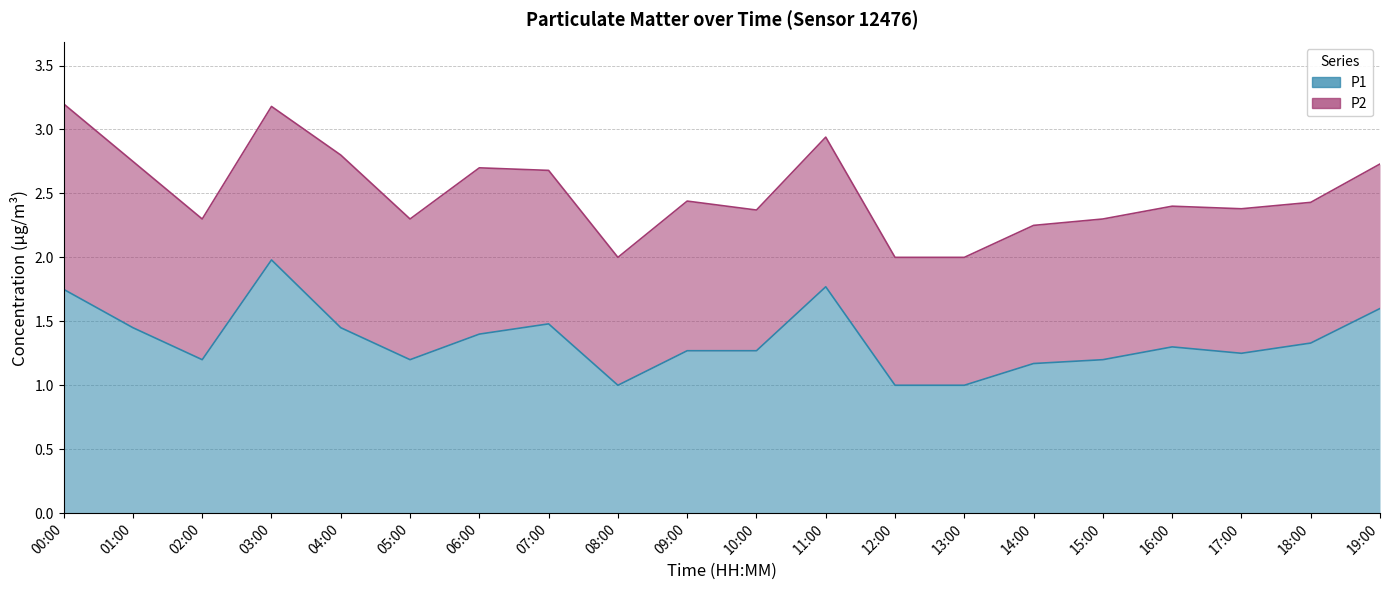

What position from the right is 14:00?

6